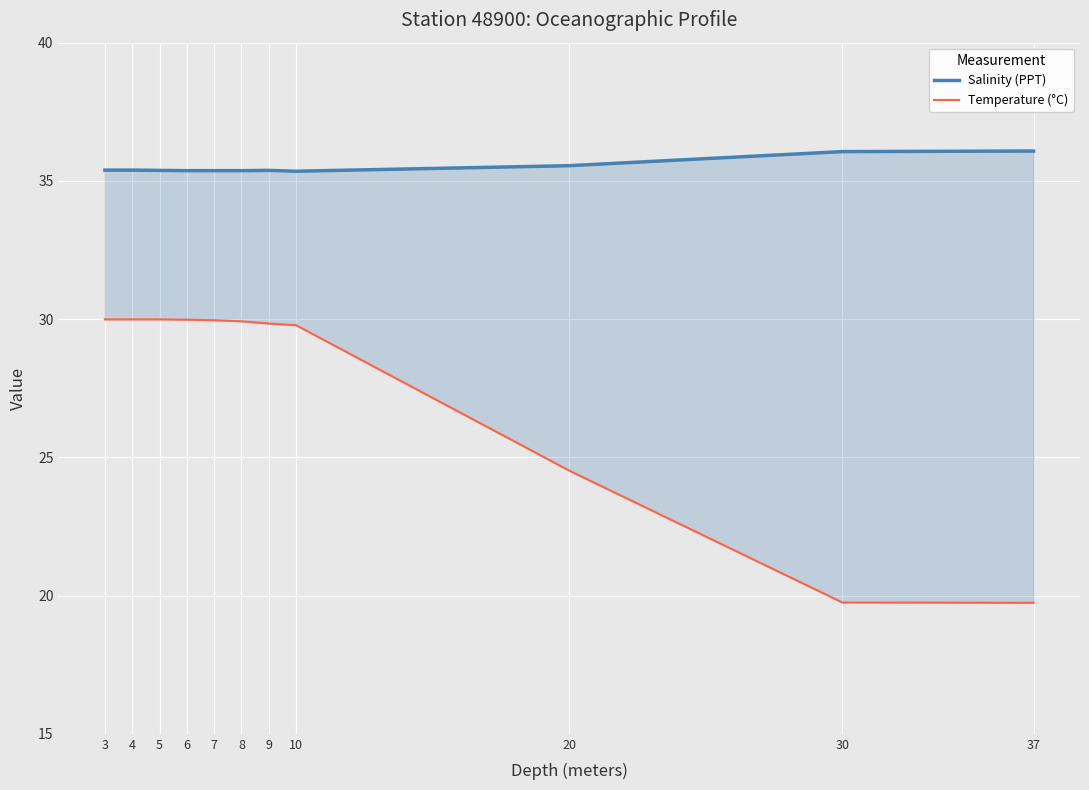

True or false: Salinity (PPT) and Temperature (°C) cross at least once.

False